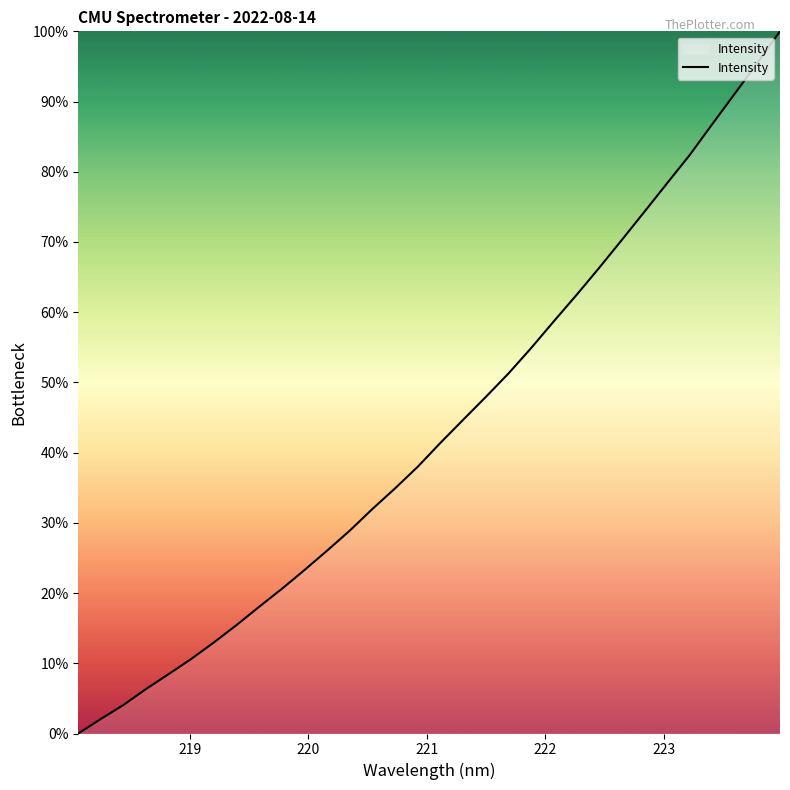

What is the difference between the maximum and minimum values?

100.0